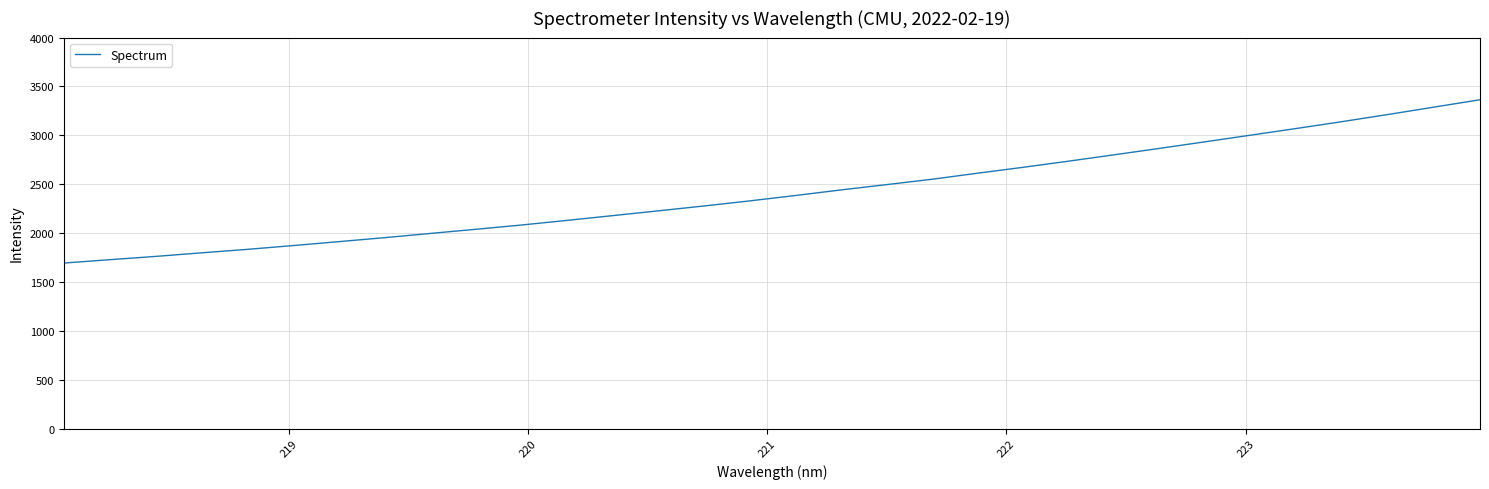

Count the number of data series in this chart.

1